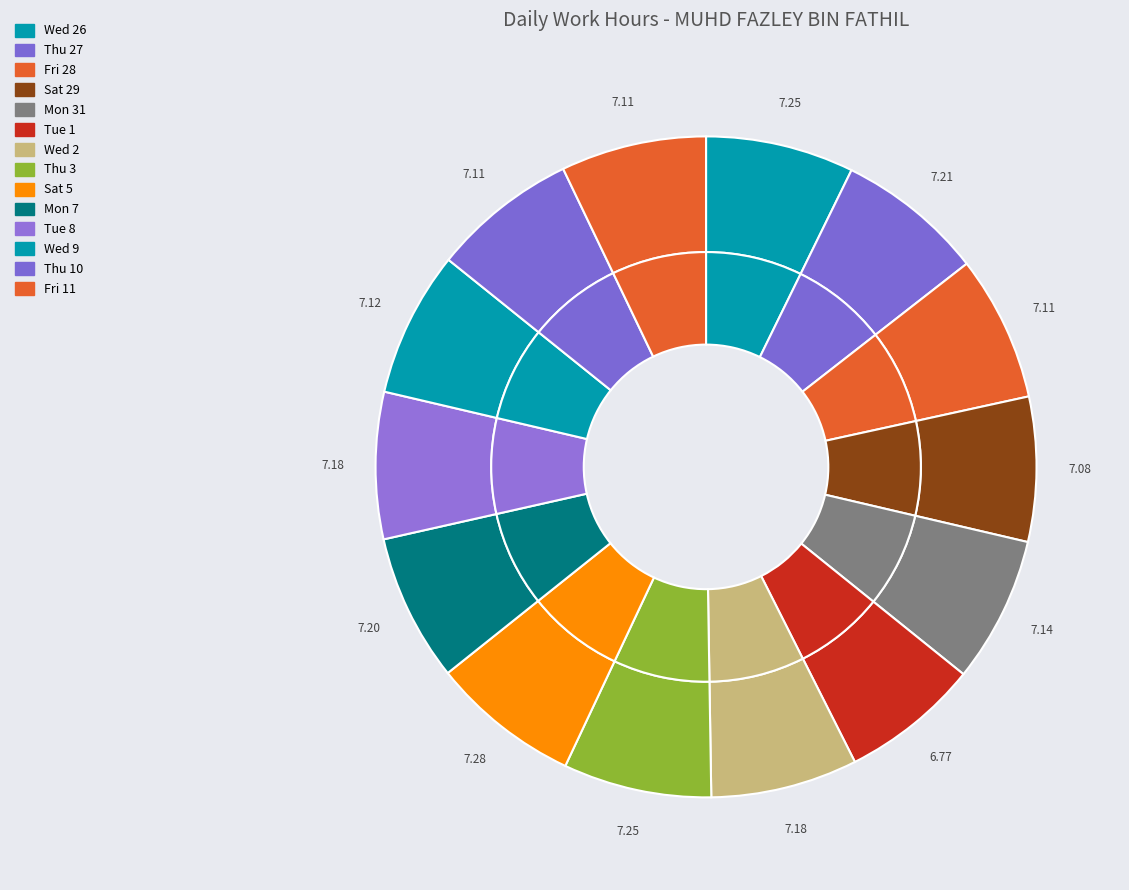

To the nearest percent, what portion does Fri 11 represent?

7%